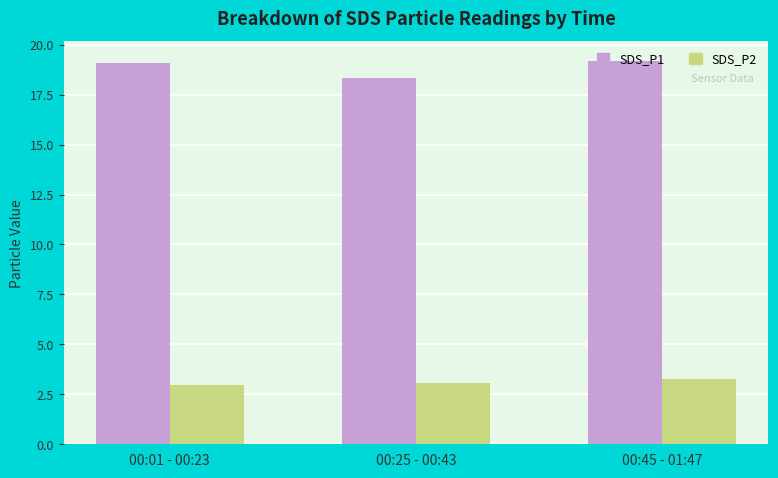

At 00:01 - 00:23, list the series in order from largest to smallest.

SDS_P1, SDS_P2